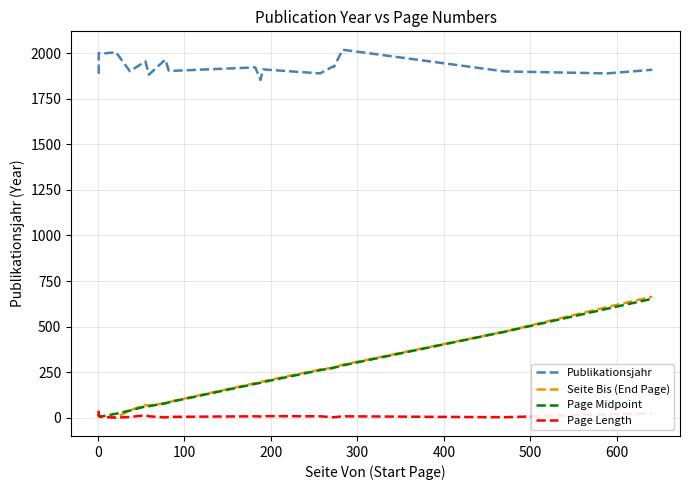

What is the value of the Page Midpoint point at the 10th from the left?

88.0